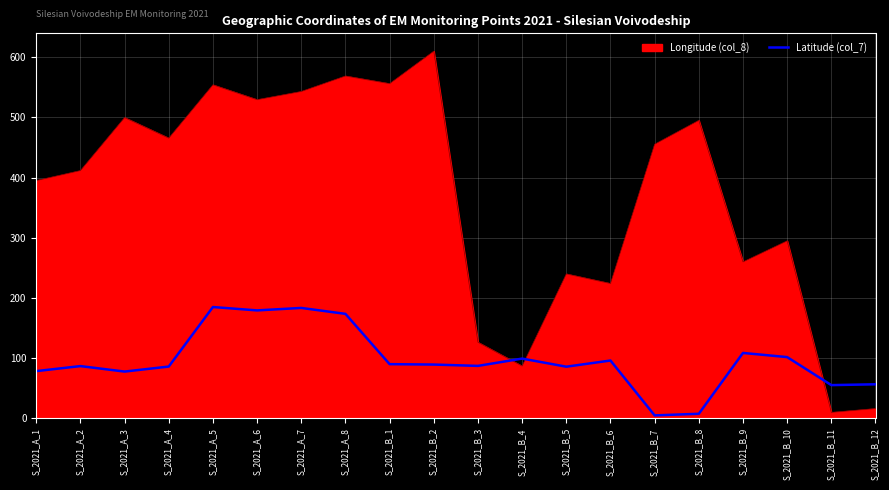

Is the value of Longitude (col_8) at S_2021_B_6 greater than the value of Latitude (col_7) at S_2021_B_4?

Yes